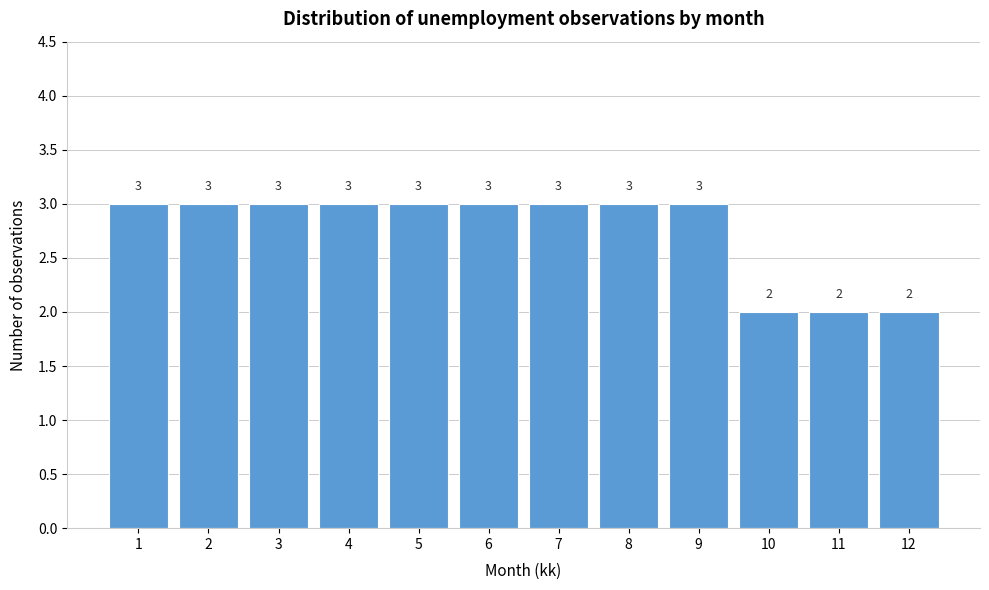

Reading left to right, what are all the values shown in this chart?

3	3	3	3	3	3	3	3	3	2	2	2